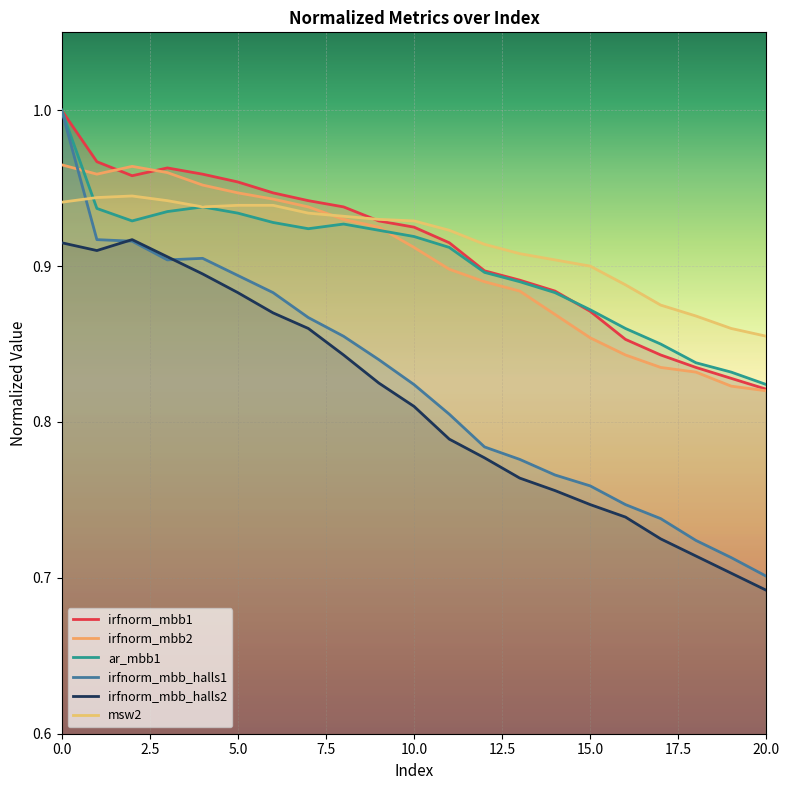

Which series has the largest total across all categories?

msw2